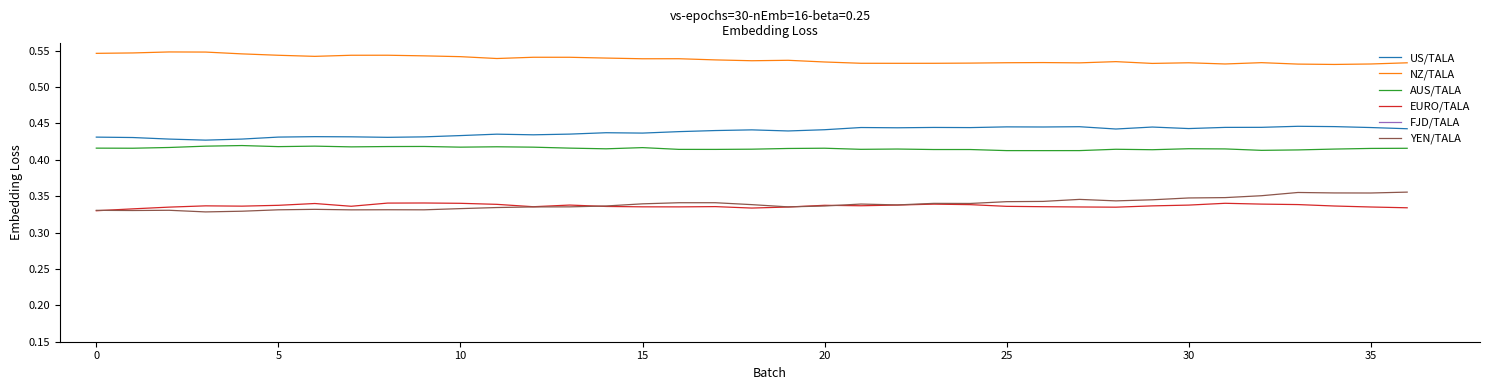

True or false: YEN/TALA and US/TALA cross at least once.

False